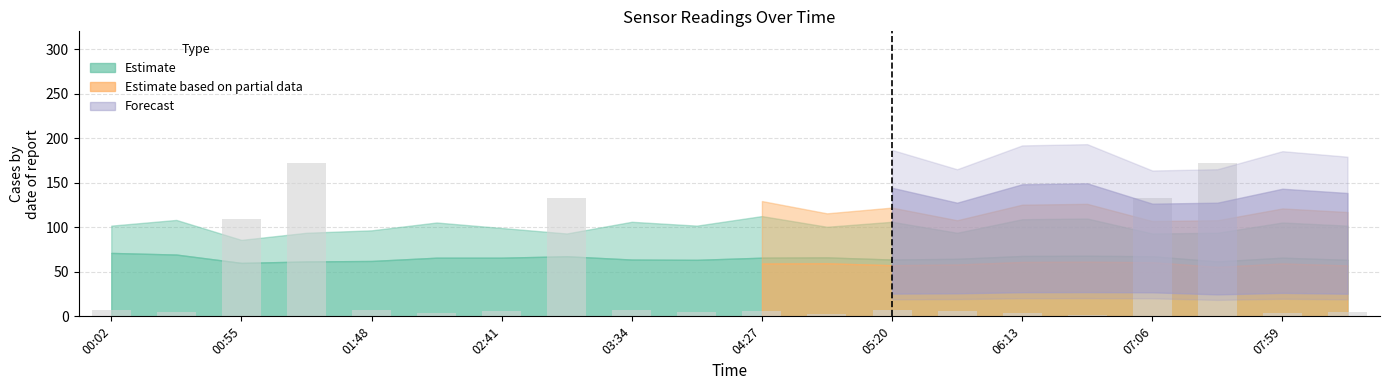

What is the value of the 9th bar from the left?

7.3